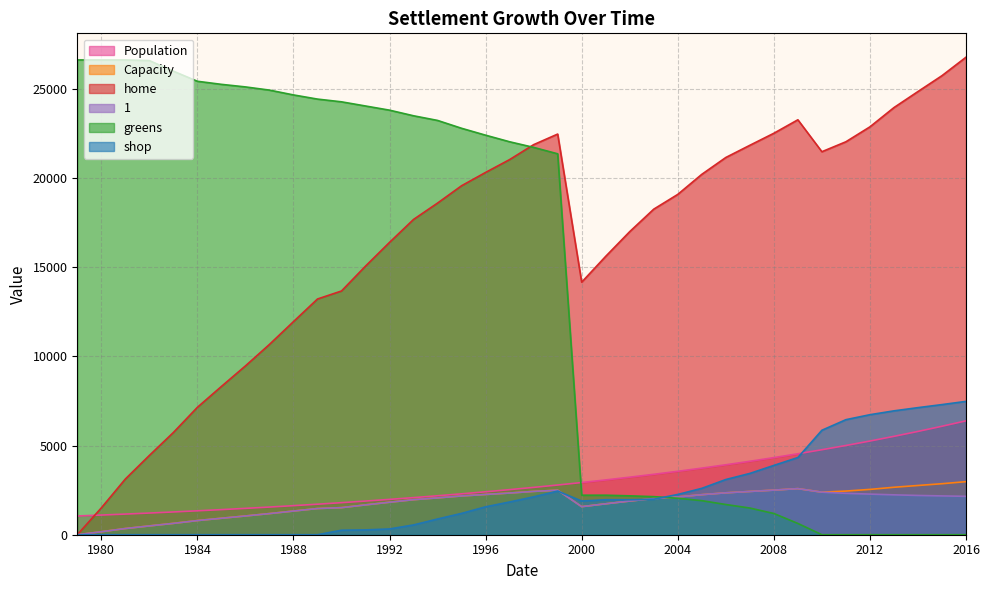

Reading right to left, what are all the values shown in this chart?

Population: 2016=6388.0	2015=6084.0	2014=5794.0	2013=5518.0	2012=5255.0	2011=5005.0	2010=4767.0	2009=4540.0	2008=4324.0	2007=4118.0	2006=3922.0	2005=3735.0	2004=3557.0	2003=3388.0	2002=3227.0	2001=3073.0	2000=2927.0	1999=2788.0	1998=2655.0	1997=2529.0	1996=2409.0	1995=2294.0	1994=2185.0	1993=2081.0	1992=1982.0	1991=1888.0	1990=1798.0	1989=1712.0	1988=1630.0	1987=1552.0	1986=1478.0	1985=1408.0	1984=1341.0	1983=1277.0	1982=1216.0	1981=1158.0	1980=1103.0	1979=1050.0
Capacity: 2016=2976.0	2015=2861.0	2014=2762.0	2013=2662.0	2012=2542.0	2011=2449.0	2010=2387.0	2009=2586.0	2008=2502.0	2007=2427.0	2006=2351.0	2005=2246.0	2004=2121.0	2003=2029.0	2002=1889.0	2001=1735.0	2000=1574.0	1999=2497.0	1998=2431.0	1997=2338.0	1996=2258.0	1995=2175.0	1994=2067.0	1993=1965.0	1992=1822.0	1991=1674.0	1990=1519.0	1989=1469.0	1988=1328.0	1987=1186.0	1986=1052.0	1985=924.0	1984=794.0	1983=637.0	1982=494.0	1981=347.0	1980=167.0	1979=0.0
home: 2016=26784.0	2015=25749.0	2014=24858.0	2013=23958.0	2012=22878.0	2011=22041.0	2010=21483.0	2009=23274.0	2008=22518.0	2007=21843.0	2006=21159.0	2005=20214.0	2004=19089.0	2003=18261.0	2002=17001.0	2001=15615.0	2000=14166.0	1999=22473.0	1998=21879.0	1997=21042.0	1996=20322.0	1995=19575.0	1994=18603.0	1993=17685.0	1992=16398.0	1991=15066.0	1990=13671.0	1989=13221.0	1988=11952.0	1987=10674.0	1986=9468.0	1985=8316.0	1984=7146.0	1983=5733.0	1982=4446.0	1981=3123.0	1980=1503.0	1979=0.0
1: 2016=2154.0	2015=2177.0	2014=2203.0	2013=2237.0	2012=2278.0	2011=2322.0	2010=2387.0	2009=2586.0	2008=2502.0	2007=2427.0	2006=2351.0	2005=2246.0	2004=2121.0	2003=2029.0	2002=1889.0	2001=1735.0	2000=1574.0	1999=2497.0	1998=2431.0	1997=2338.0	1996=2258.0	1995=2175.0	1994=2067.0	1993=1965.0	1992=1822.0	1991=1674.0	1990=1519.0	1989=1469.0	1988=1328.0	1987=1186.0	1986=1052.0	1985=924.0	1984=794.0	1983=637.0	1982=494.0	1981=347.0	1980=167.0	1979=0.0
greens: 2016=0.0	2015=0.0	2014=0.0	2013=0.0	2012=0.0	2011=0.0	2010=0.0	2009=632.6	2008=1190.6	2007=1496.6	2006=1694.6	2005=1910.6	2004=2045.6	2003=2135.6	2002=2180.6	2001=2216.6	2000=2216.6	1999=21365.5	1998=21725.5	1997=22040.5	1996=22409.5	1995=22796.5	1994=23237.5	1993=23498.5	1992=23813.5	1991=24047.5	1990=24281.5	1989=24434.5	1988=24668.5	1987=24938.5	1986=25117.7	1985=25261.7	1984=25434.1	1983=26000.6	1982=26594.6	1981=26630.6	1980=26630.6	1979=26630.6
shop: 2016=7479.0	2015=7299.0	2014=7128.0	2013=6948.0	2012=6732.0	2011=6453.0	2010=5859.0	2009=4329.0	2008=3888.0	2007=3438.0	2006=3096.0	2005=2601.0	2004=2259.0	2003=1989.0	2002=1962.0	2001=1962.0	2000=1890.0	1999=2448.0	1998=2124.0	1997=1836.0	1996=1566.0	1995=1197.0	1994=882.0	1993=549.0	1992=324.0	1991=270.0	1990=252.0	1989=0.0	1988=0.0	1987=0.0	1986=0.0	1985=0.0	1984=0.0	1983=0.0	1982=0.0	1981=0.0	1980=0.0	1979=0.0